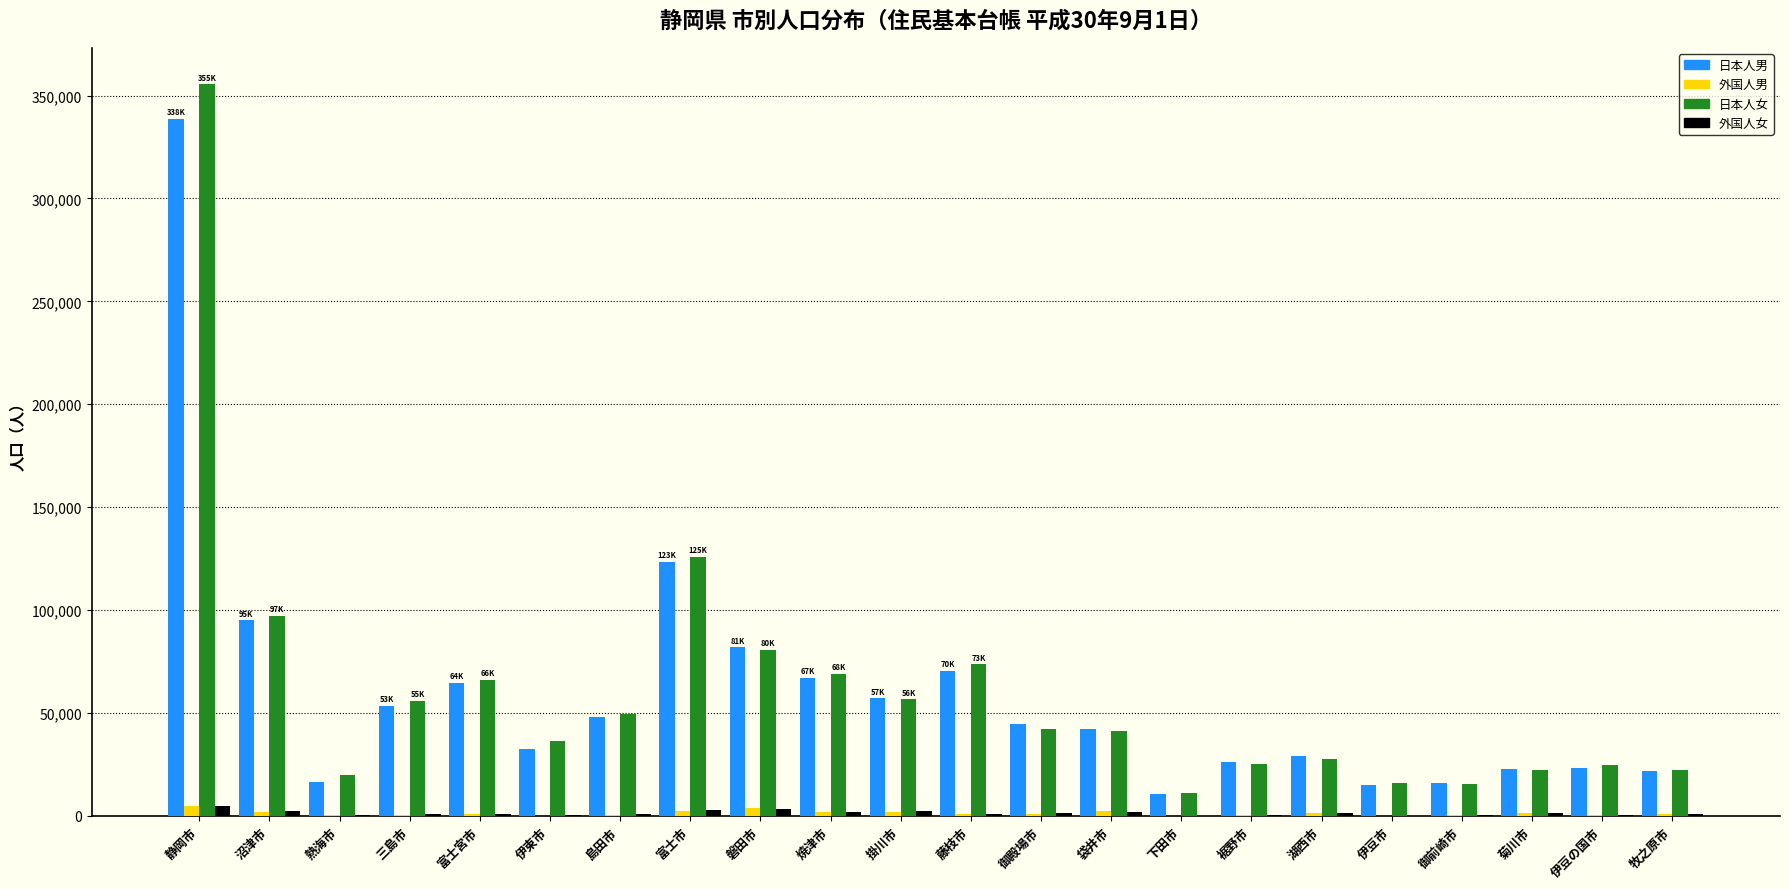

Between 磐田市 and 伊豆の国市, which series saw the biggest shift?

日本人男